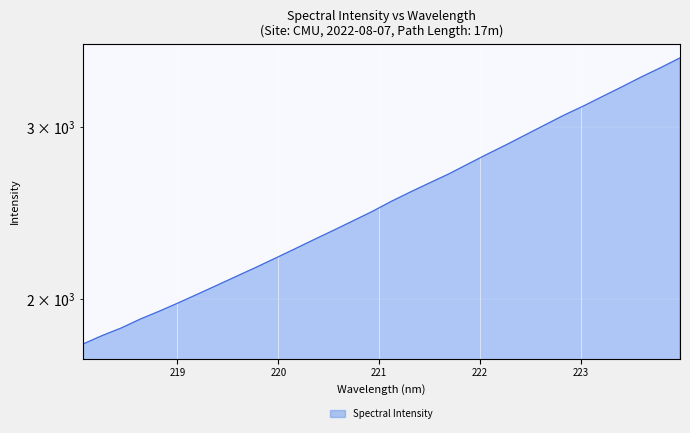

Which category has the highest value across all series?

223.9802